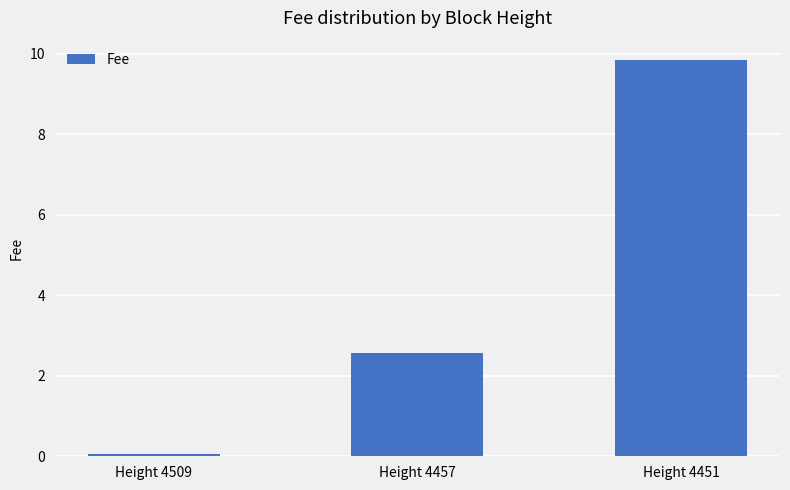

What is the maximum value shown in the chart?

9.8